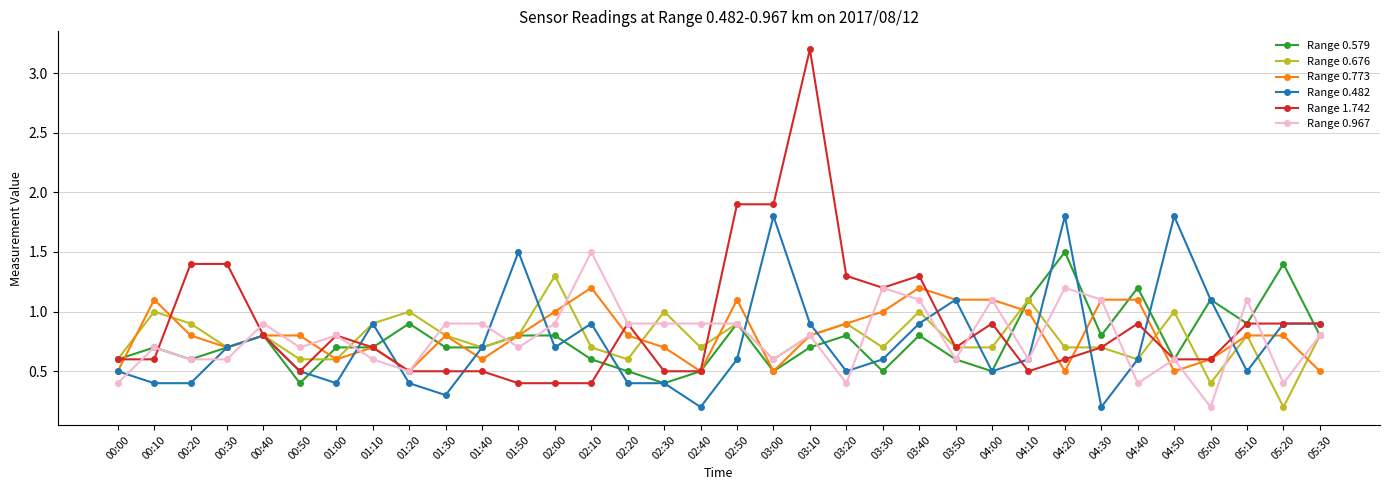

At which category does the chart reach its peak across all series?

03:10